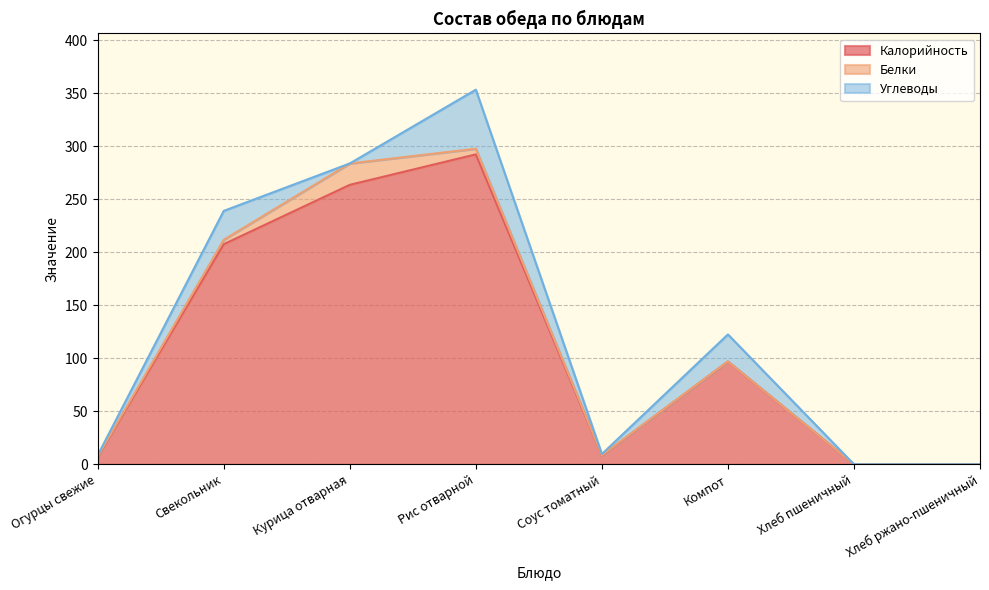

Which category has the highest value in the Калорийность series?

Рис отварной